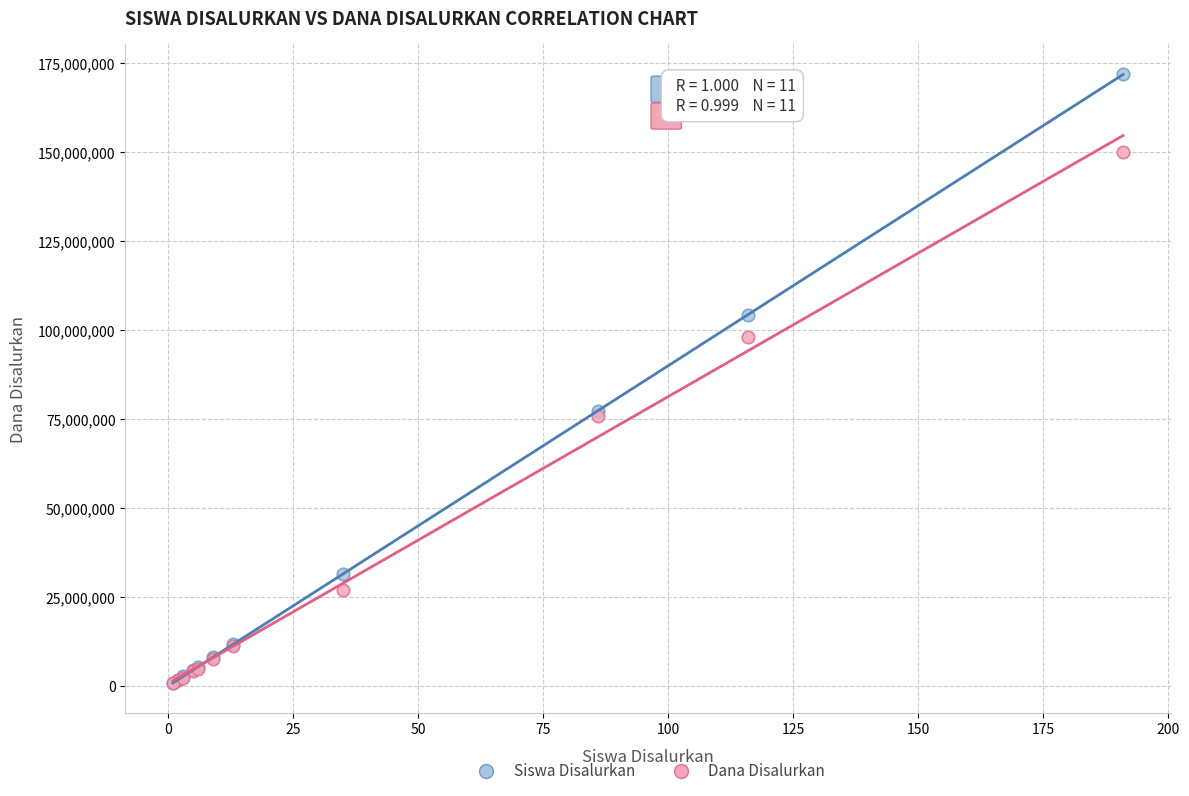

Which series contains the highest Y value?

Siswa Disalurkan